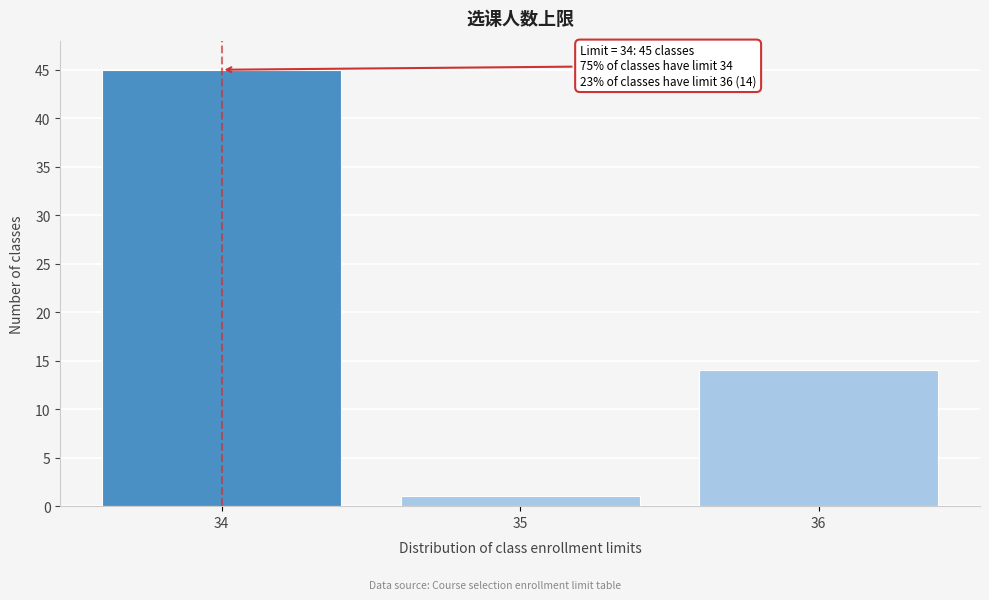

Reading left to right, extract all data points from this chart.

34=45	35=1	36=14